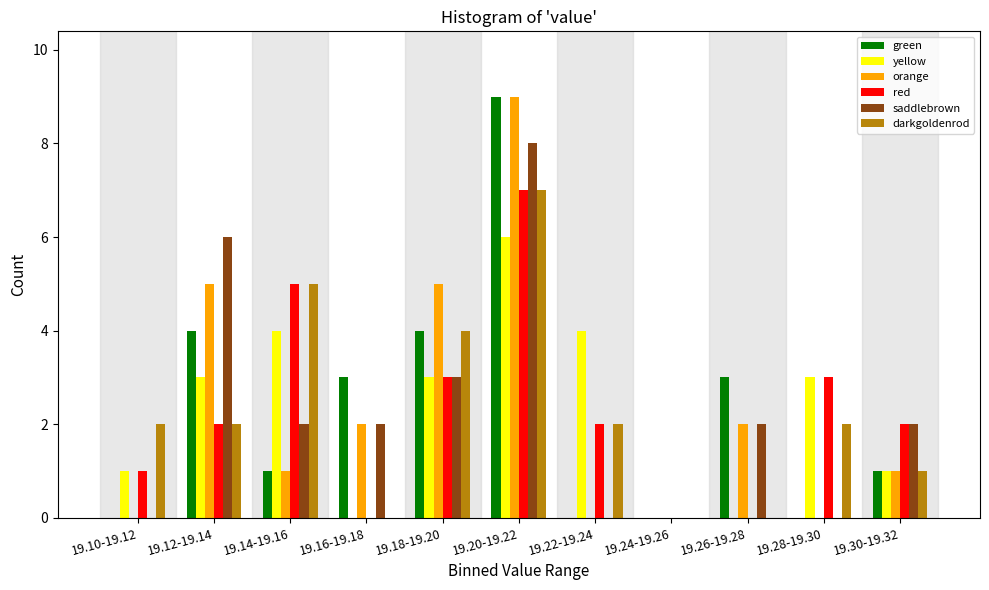

What is the maximum value for green?

9